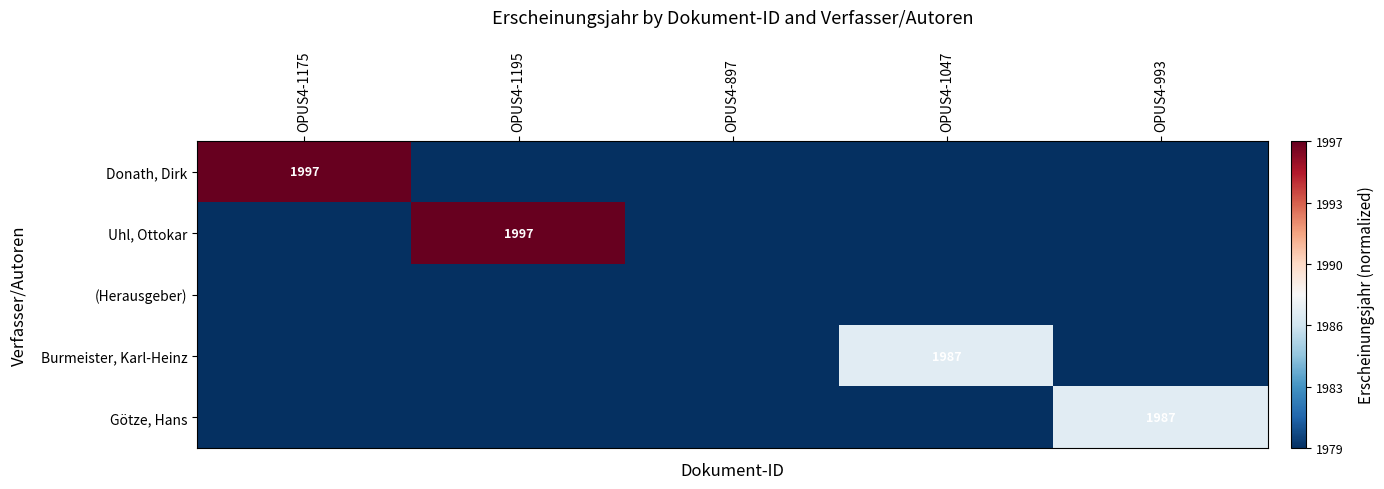

What is the spread (max minus min) of values at OPUS4-1175?

1.0